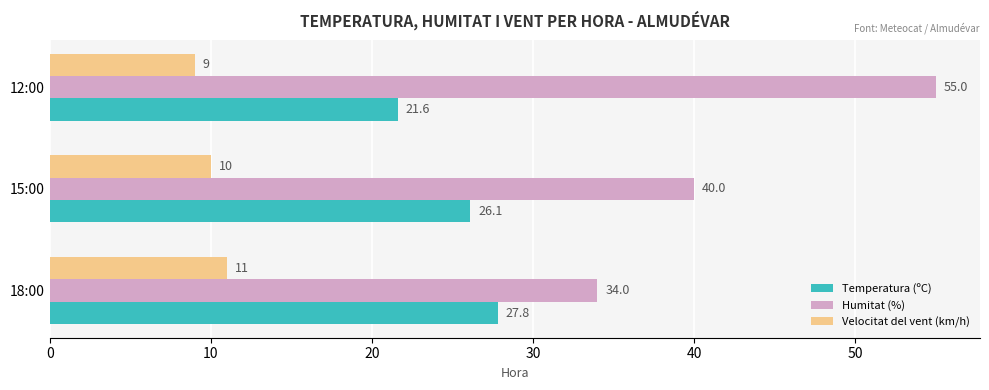

What is the difference between the maximum and second lowest values in the Temperatura (ºC) series?

1.7